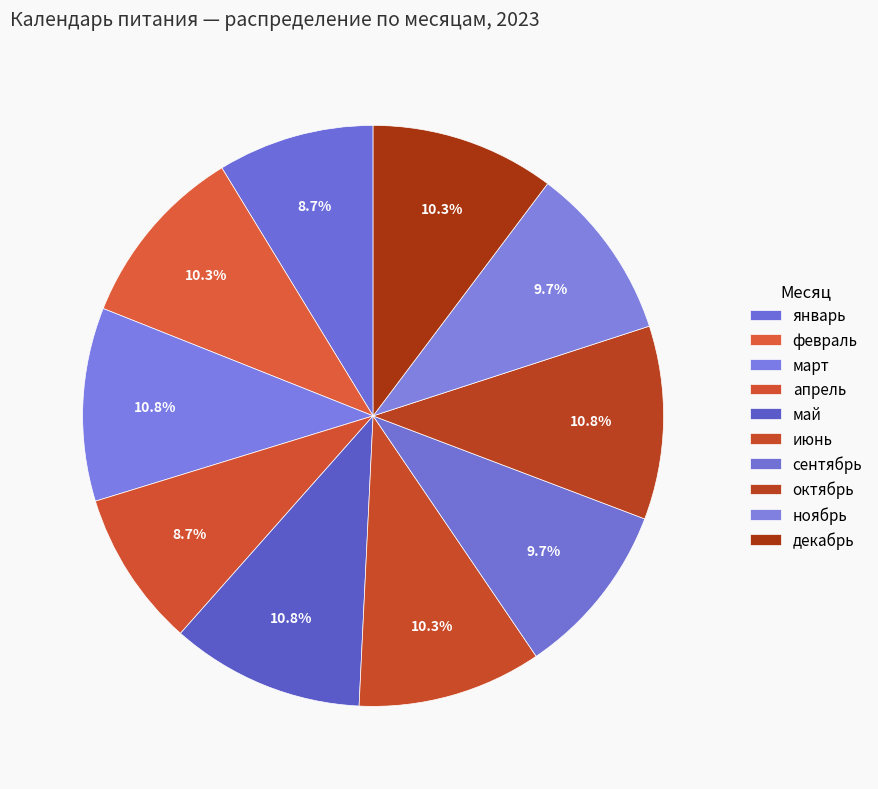

To the nearest percent, what is the combined percentage of октябрь and май?

22%